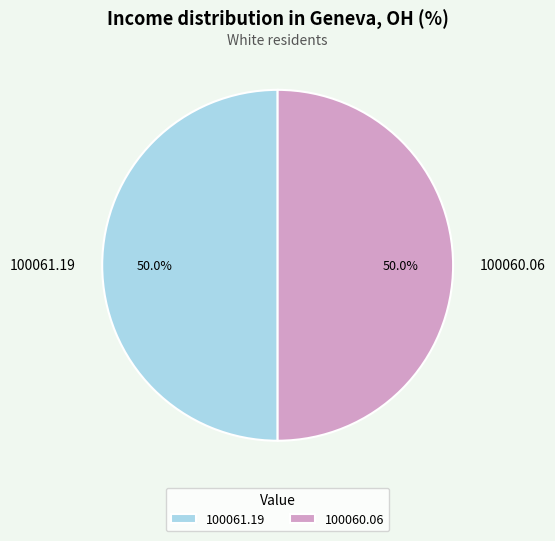

What is the total percentage of 100061.19 and 100060.06?

100.0%